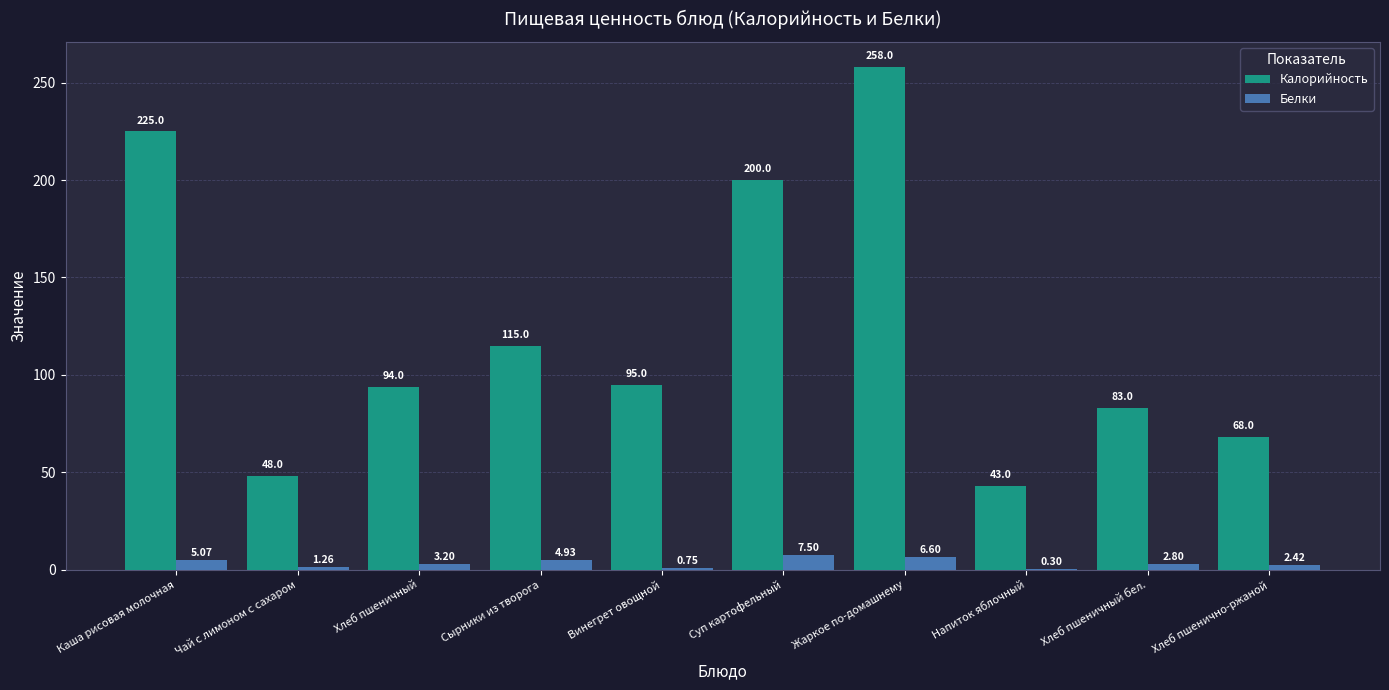

What is the difference between the Калорийность values at Винегрет овощной and Хлеб пшеничный бел.?

12.0